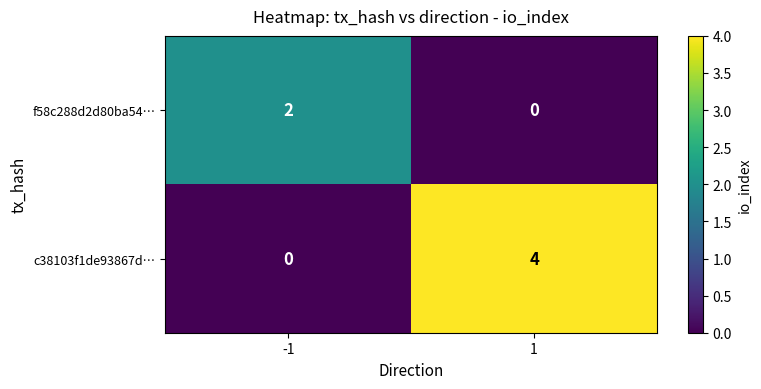

The c38103f1de93867d… series shows 4 at 1. True or false?

True